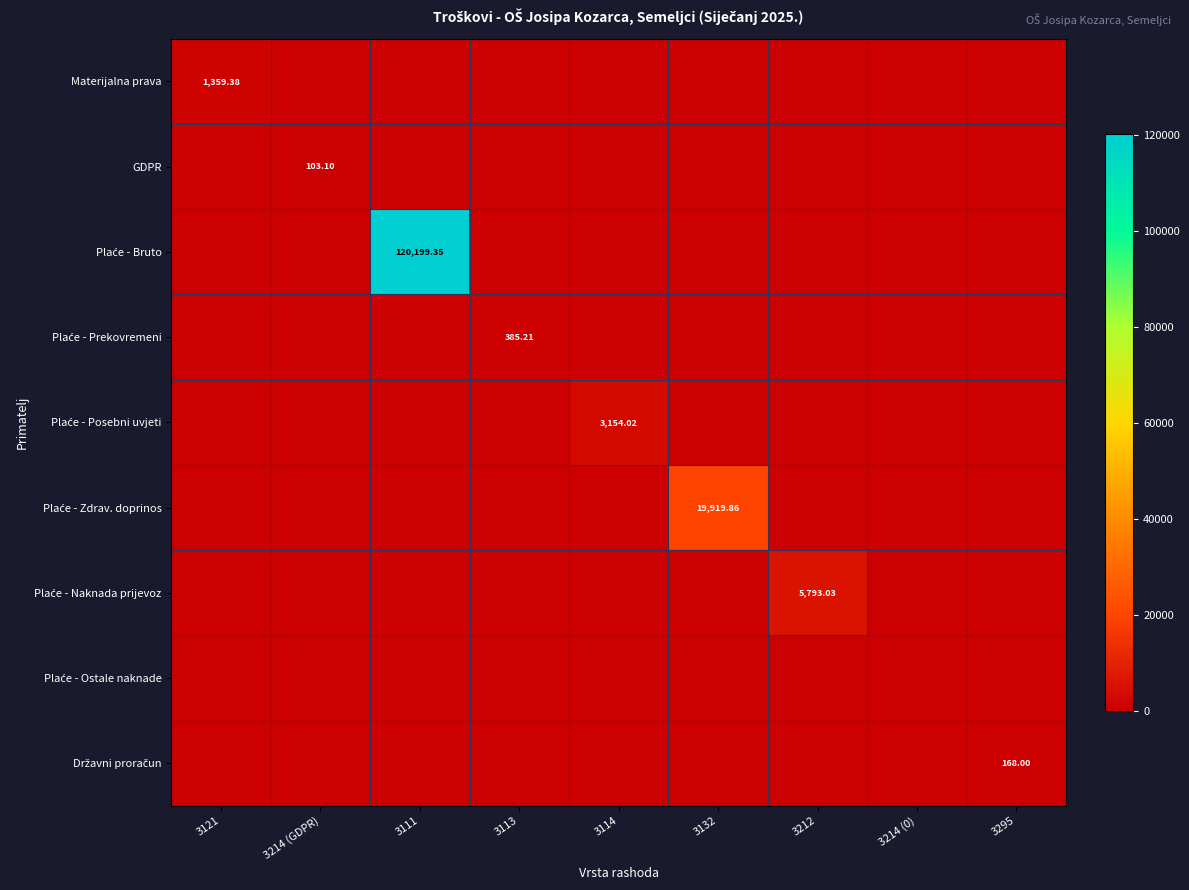

What is the average value of the Plaće - Naknada prijevoz series?

643.7